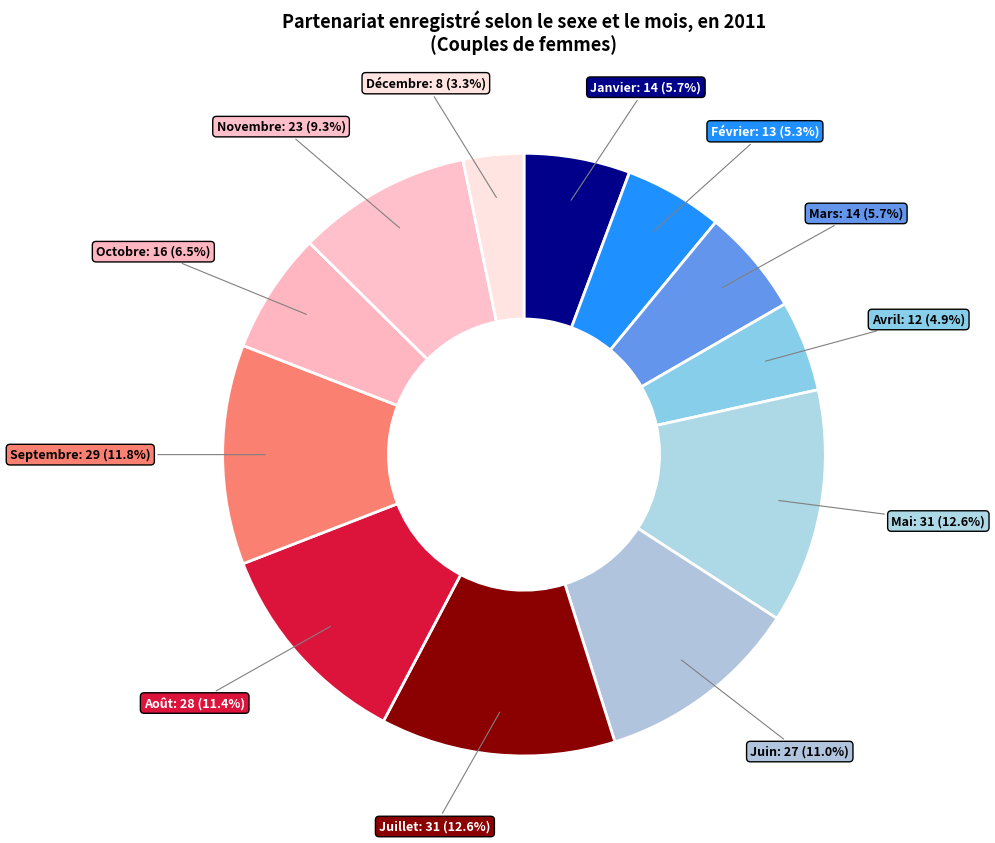

What percentage do Juin and Août together represent?

22.4%